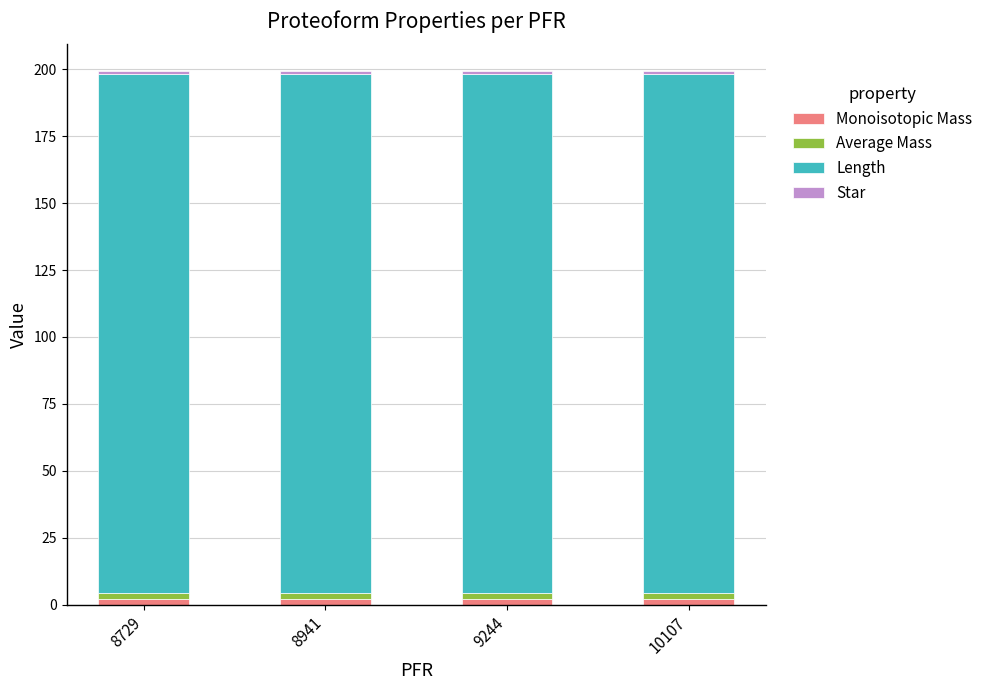

What is the average value of the Star series?

1.0